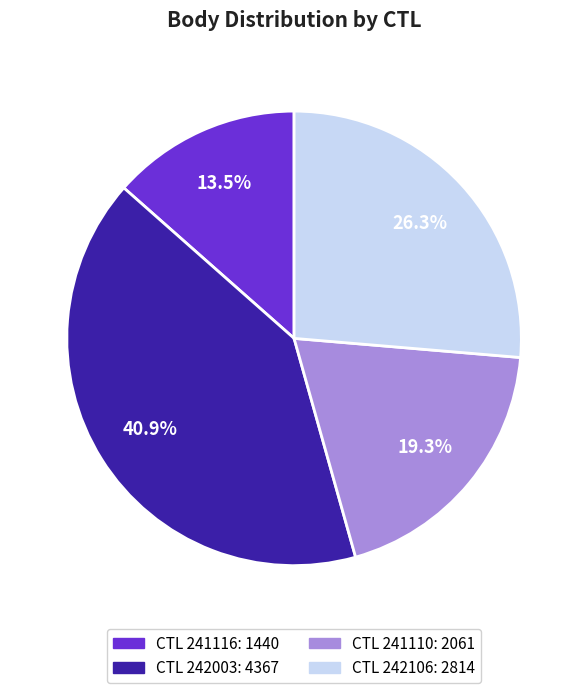

Is there any slice that represents more than half of the pie?

No